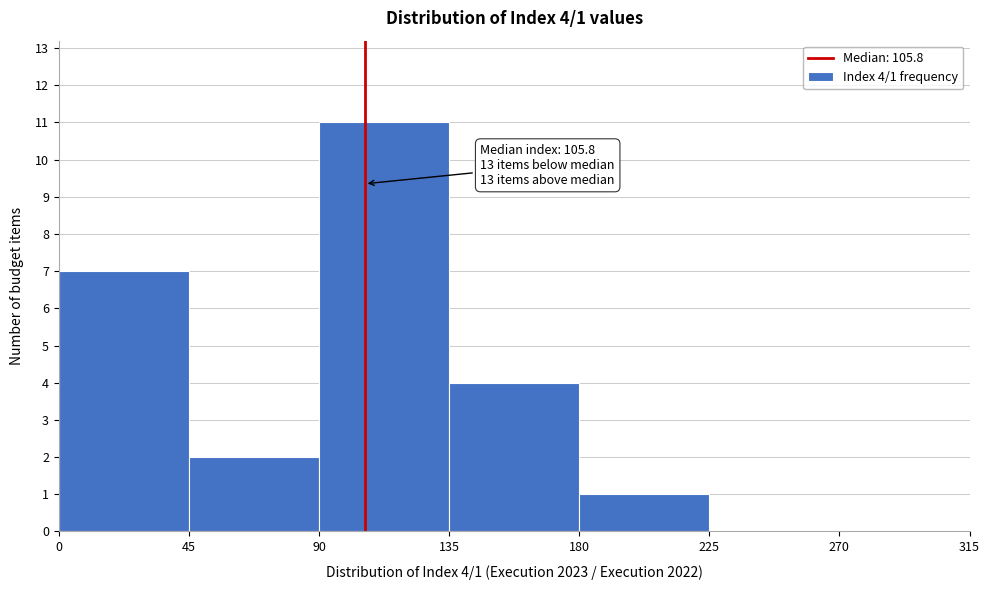

Which range on the x-axis has the tallest bar?

90 to 135